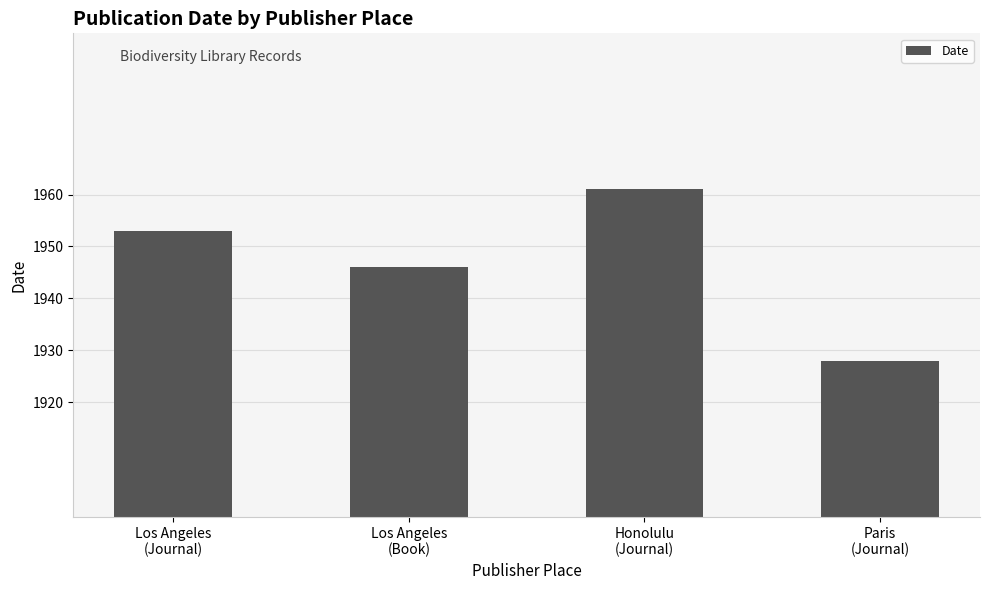

List the labels in order of value, smallest first.

Paris
(Journal), Los Angeles
(Book), Los Angeles
(Journal), Honolulu
(Journal)